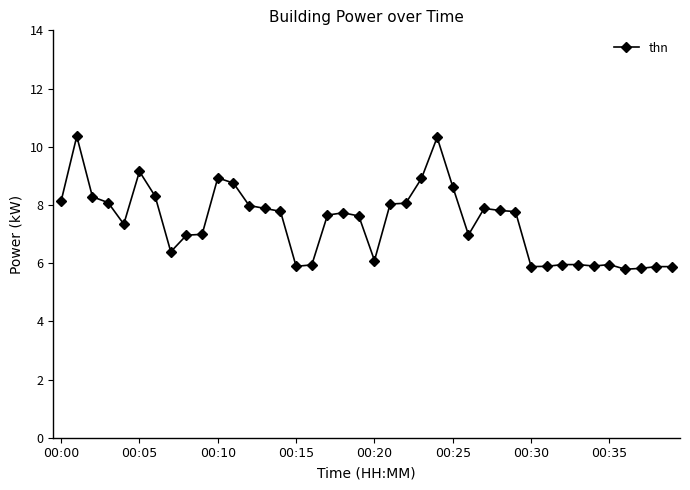

What is the value of the 4th point from the left?

8.1